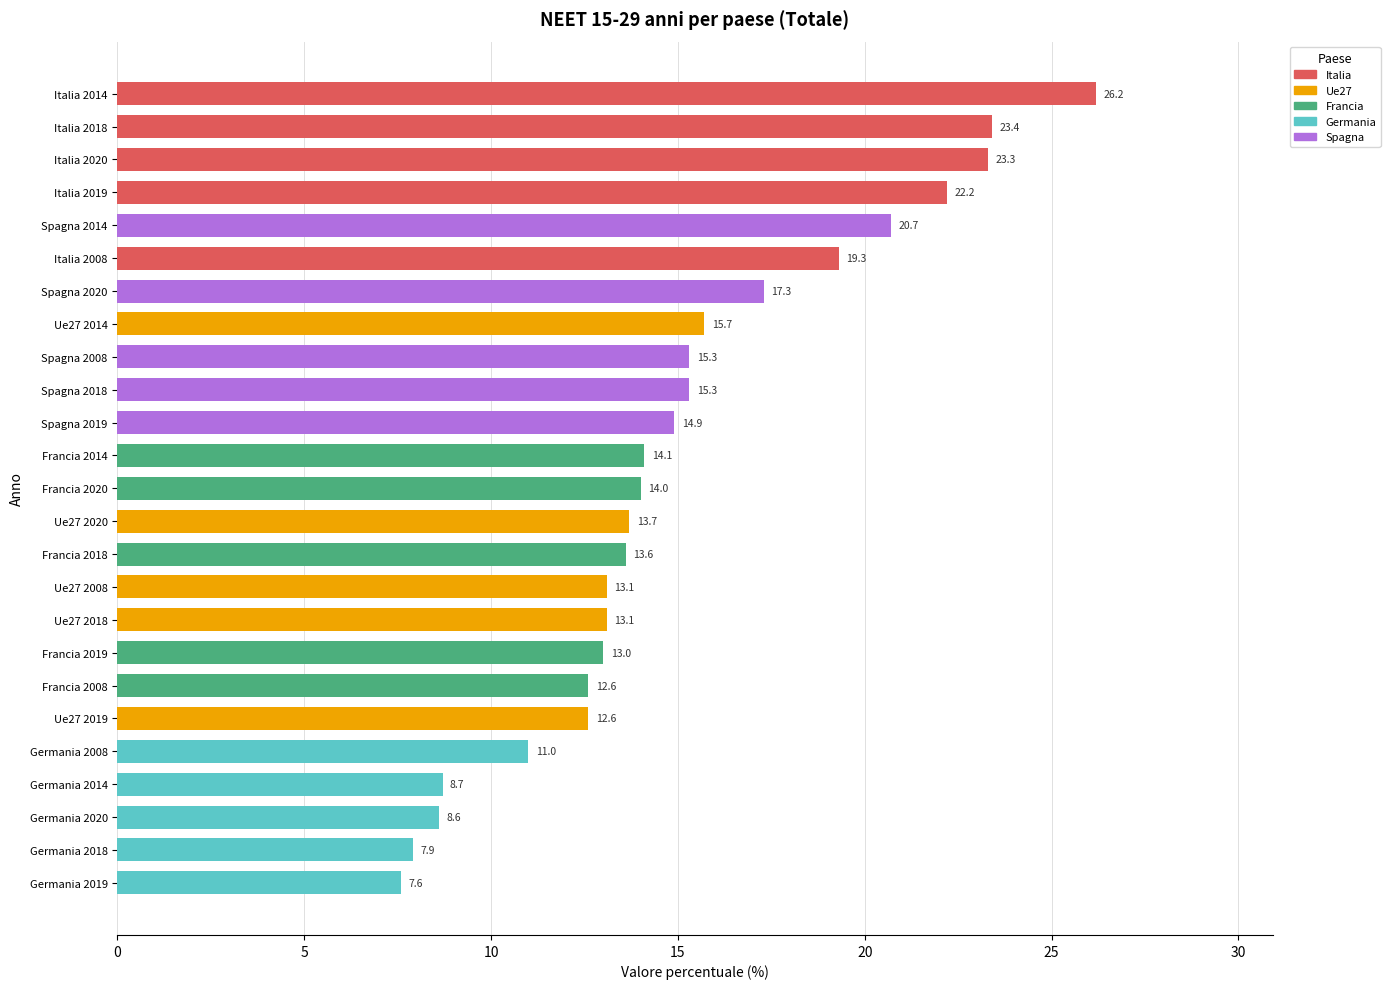

How many bars are there in total?

25